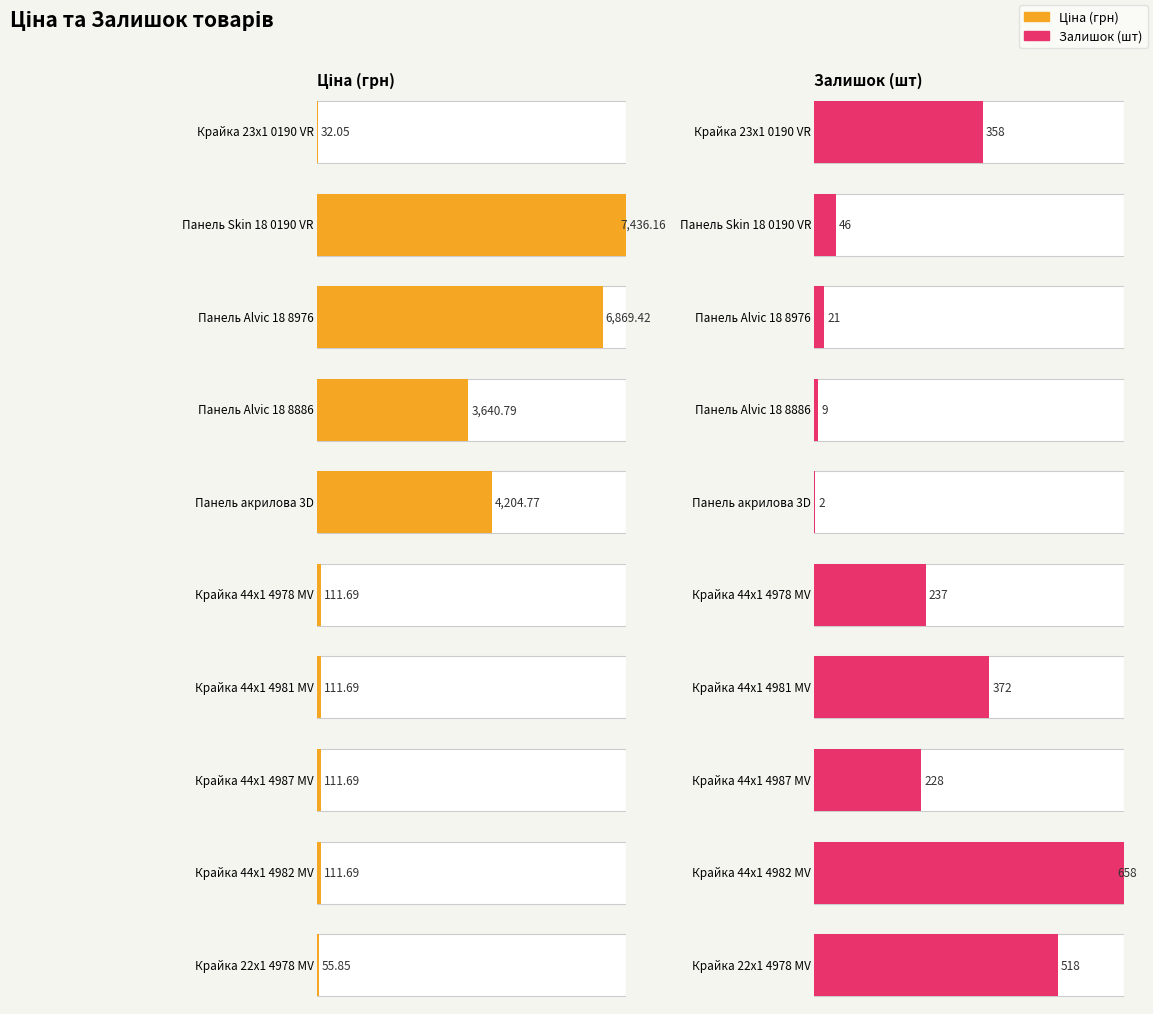

Read the Залишок value at Крайка 44x1 4981 MV.

372.0